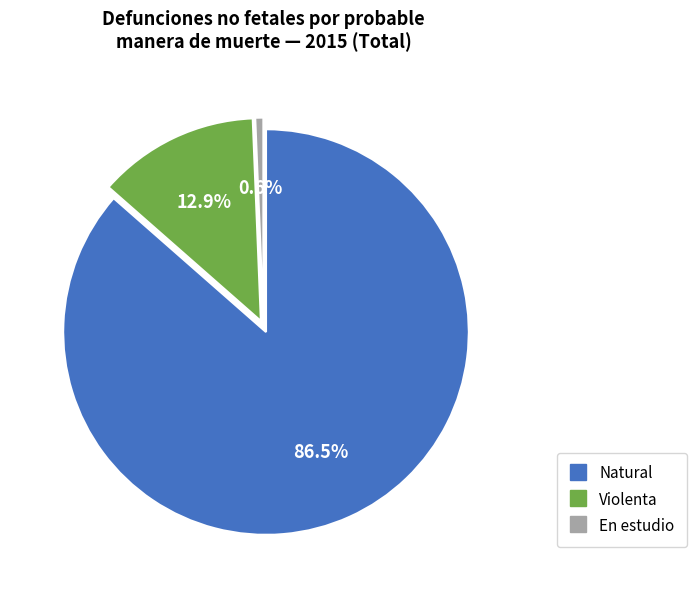

Which category has the smallest portion of the pie?

En estudio